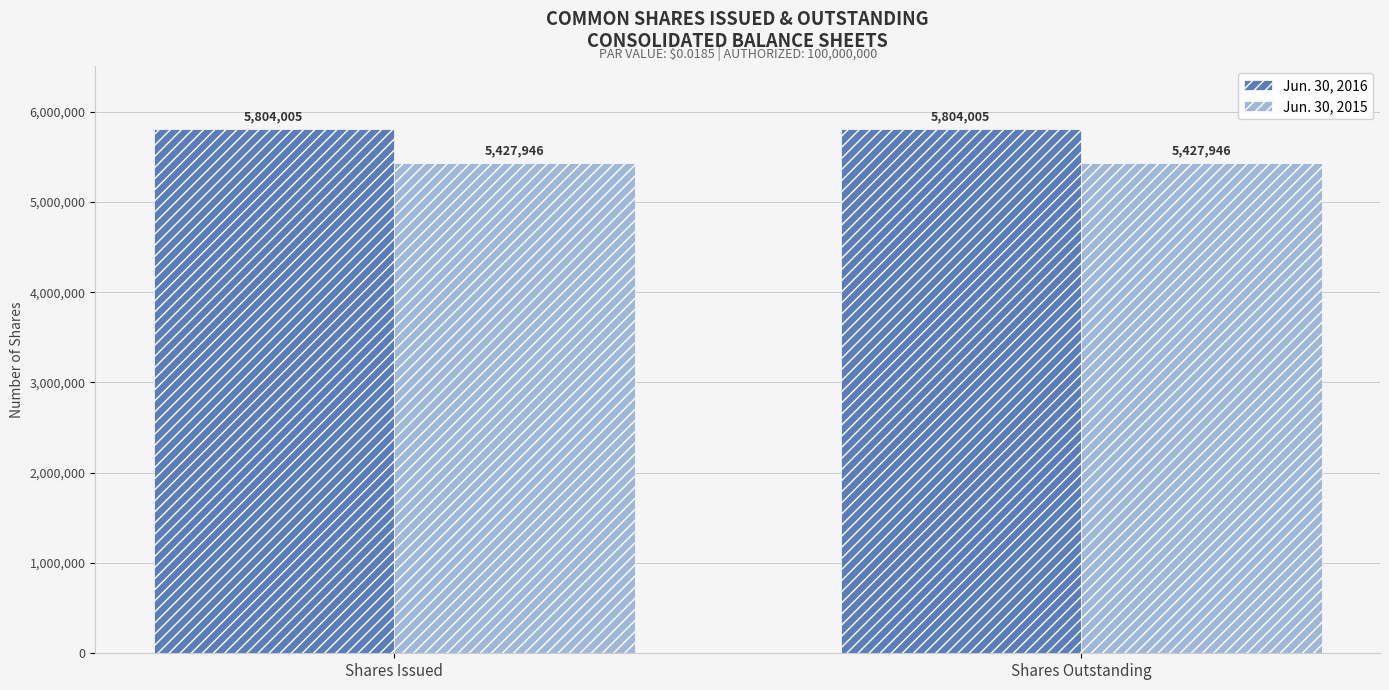

What is the spread (max minus min) of values at Shares Issued?

376059